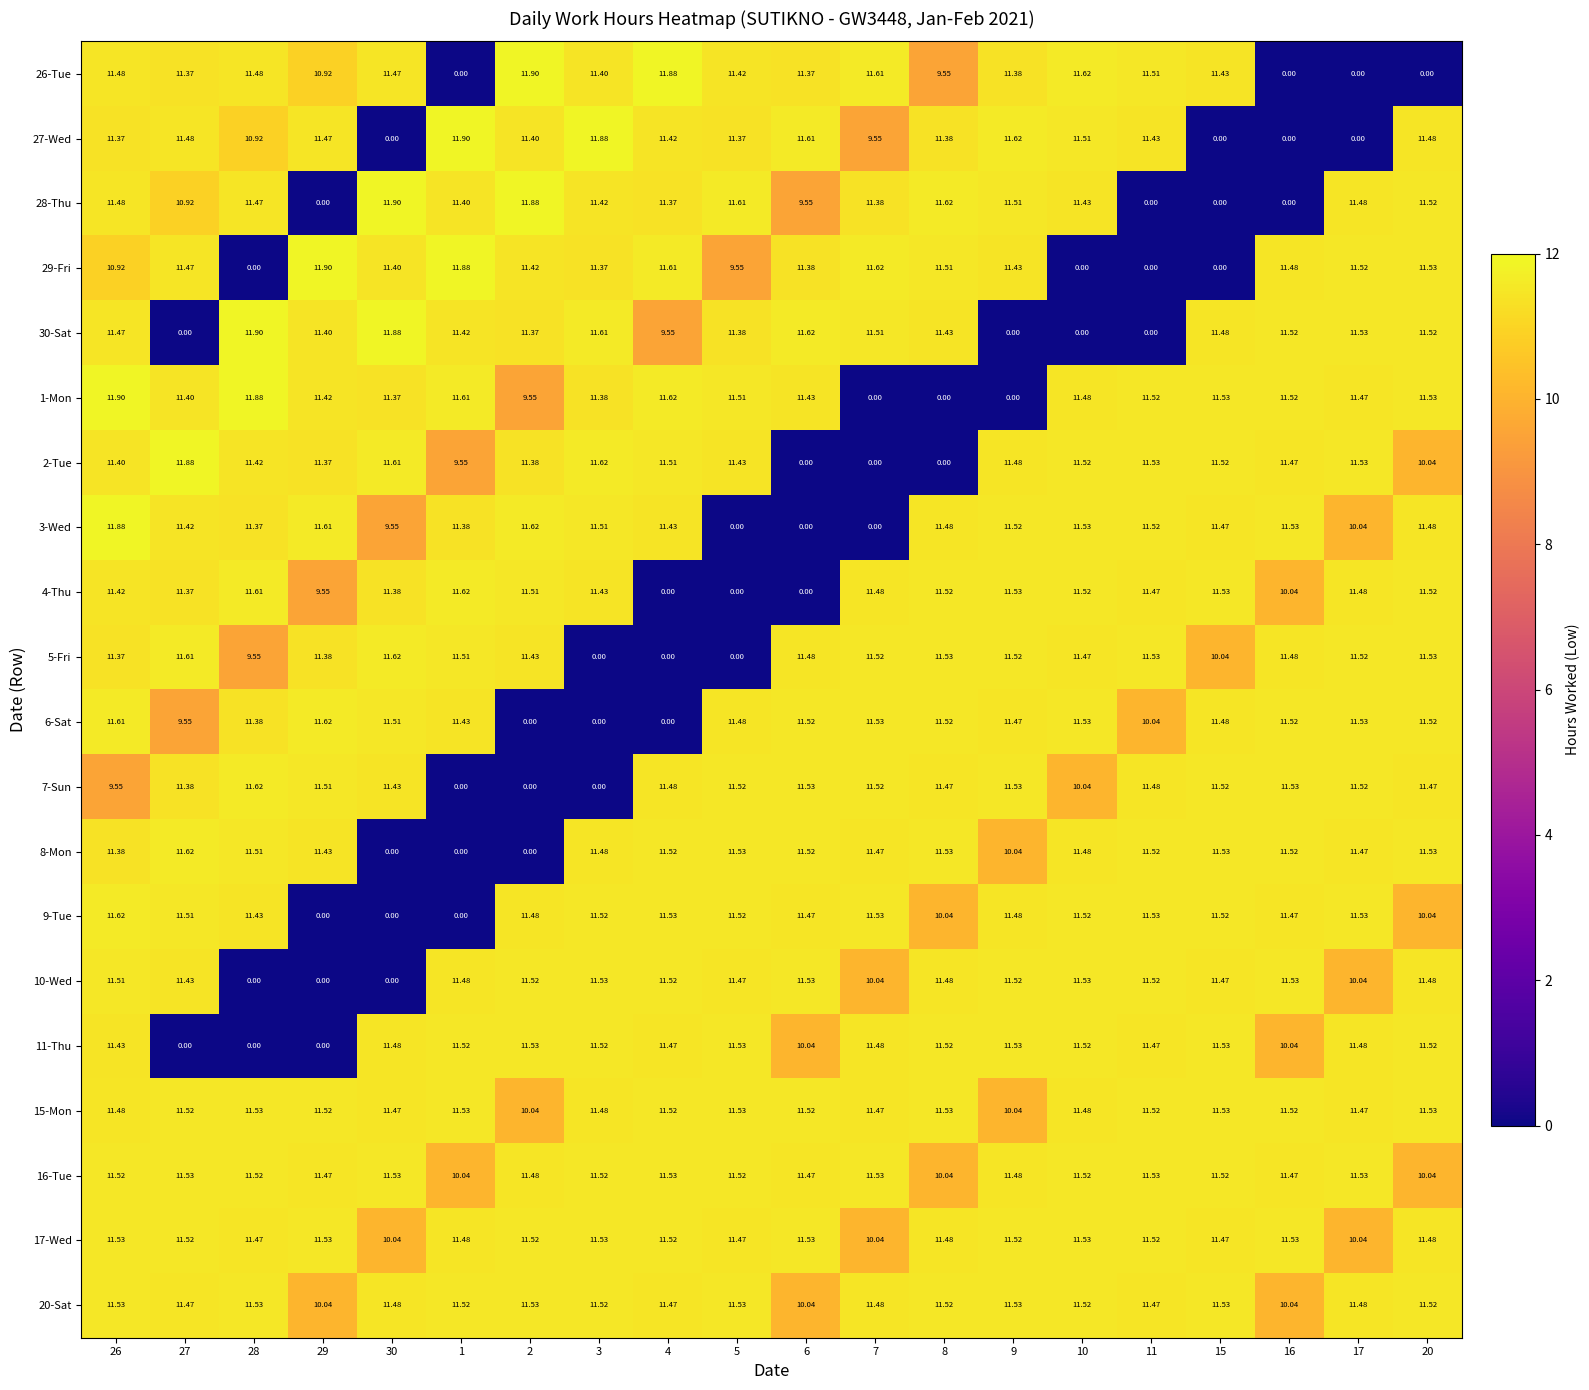

Is the value of 6-Sat at 30 greater than the value of 17-Wed at 15?

Yes